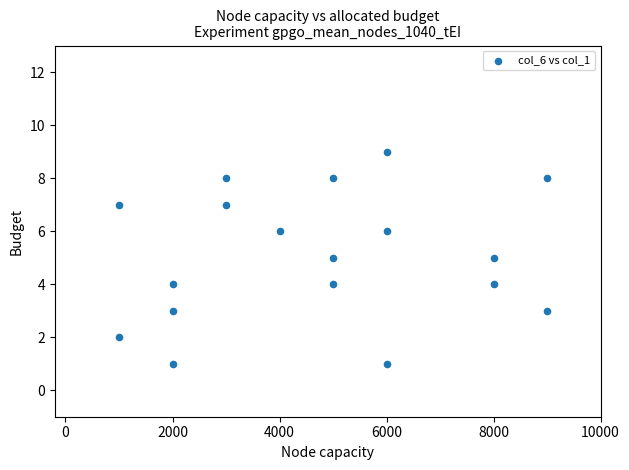

What is the range of X values (max minus min)?

8000